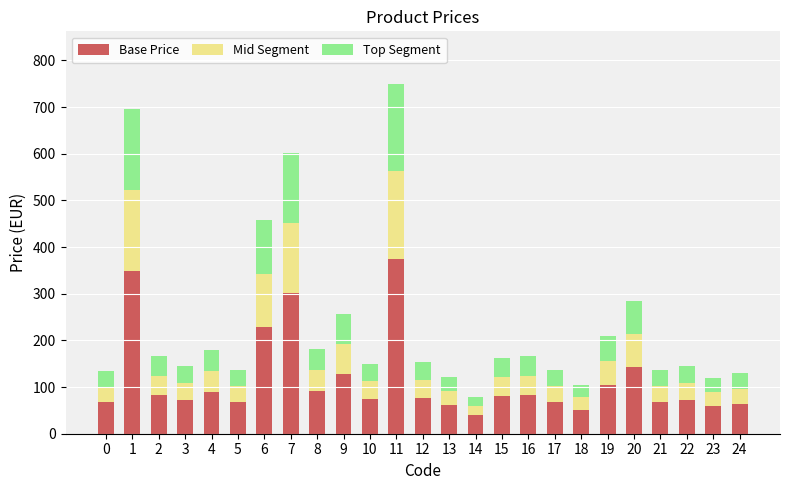

The value of Base Price at 6 is 228.8. True or false?

True